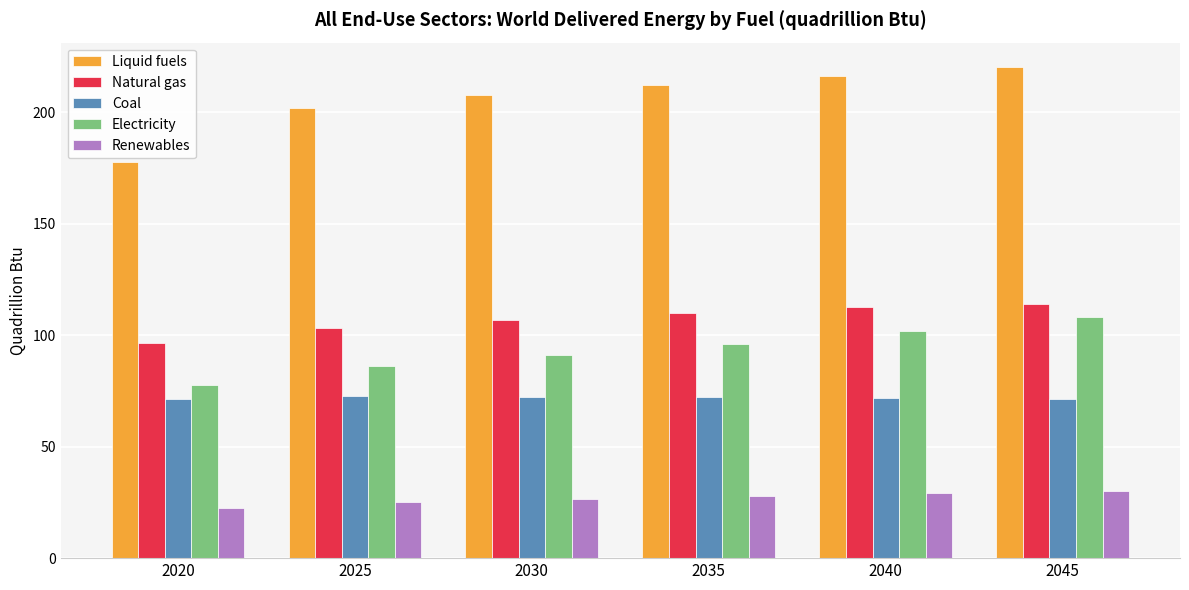

What is the approximate value of Coal at 2020?

71.6